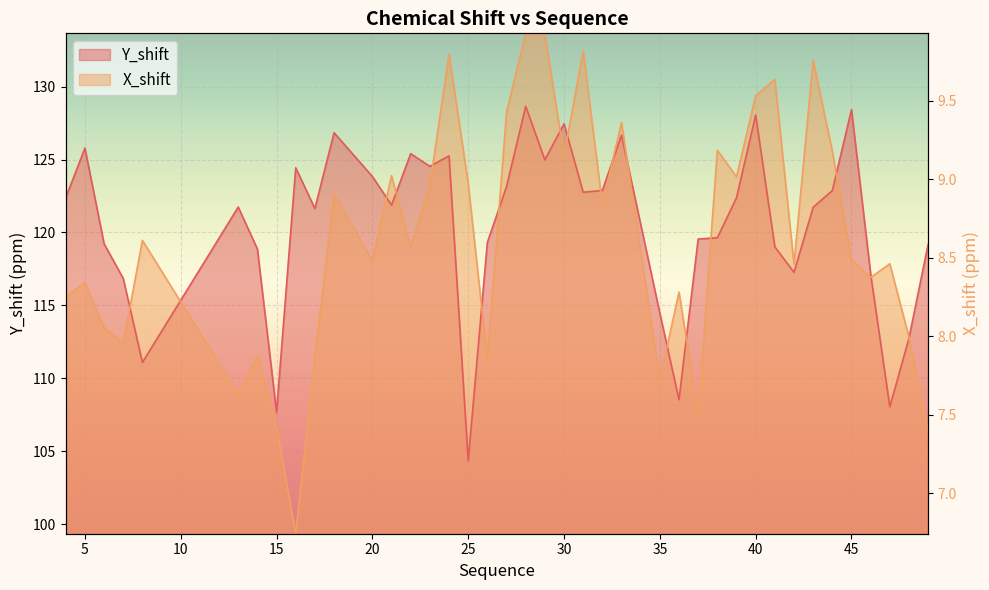

What is the difference between the Y_shift values at 27 and 13?

1.4